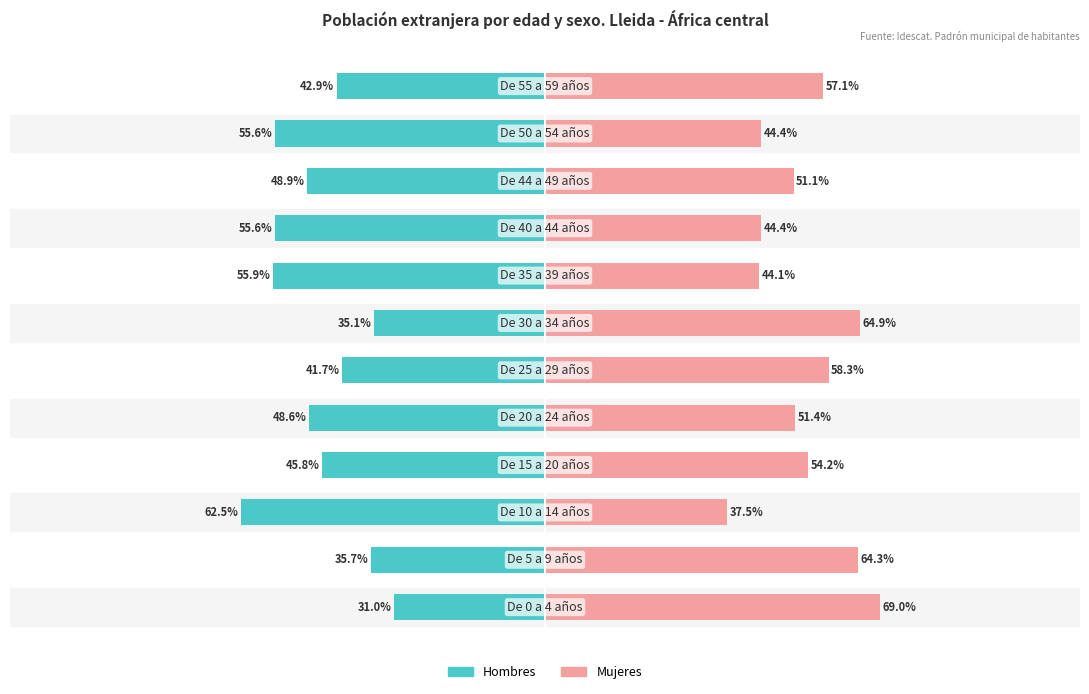

Is it true that Mujeres equals 27.8 at 0?

False